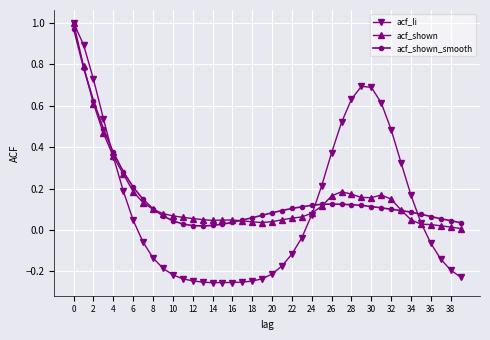

How many intersections are there between acf_shown_smooth and acf_li?

3